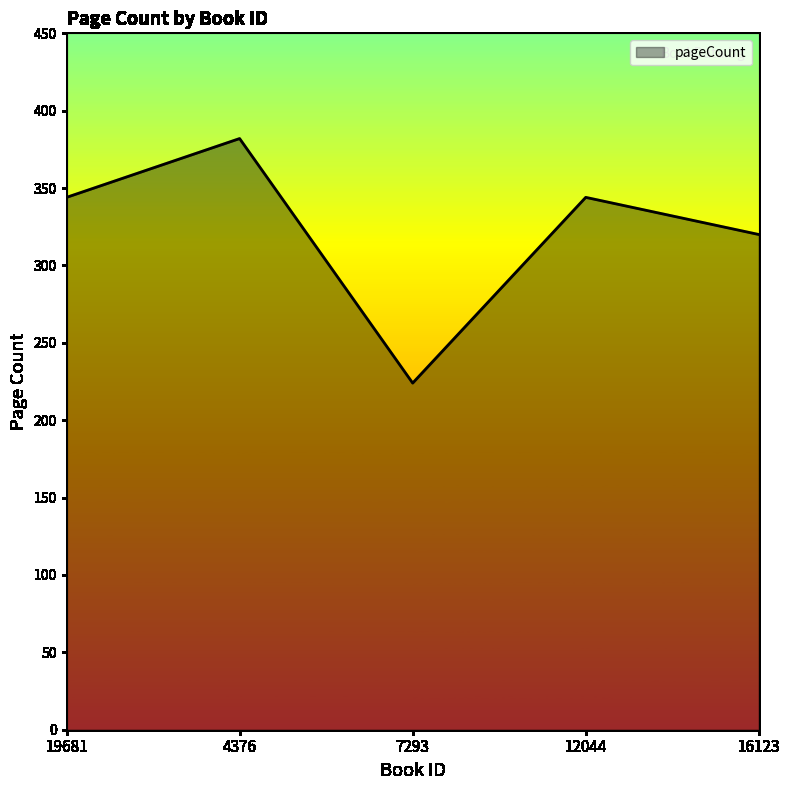

What is the change in value from 7293 to 16123?

+96